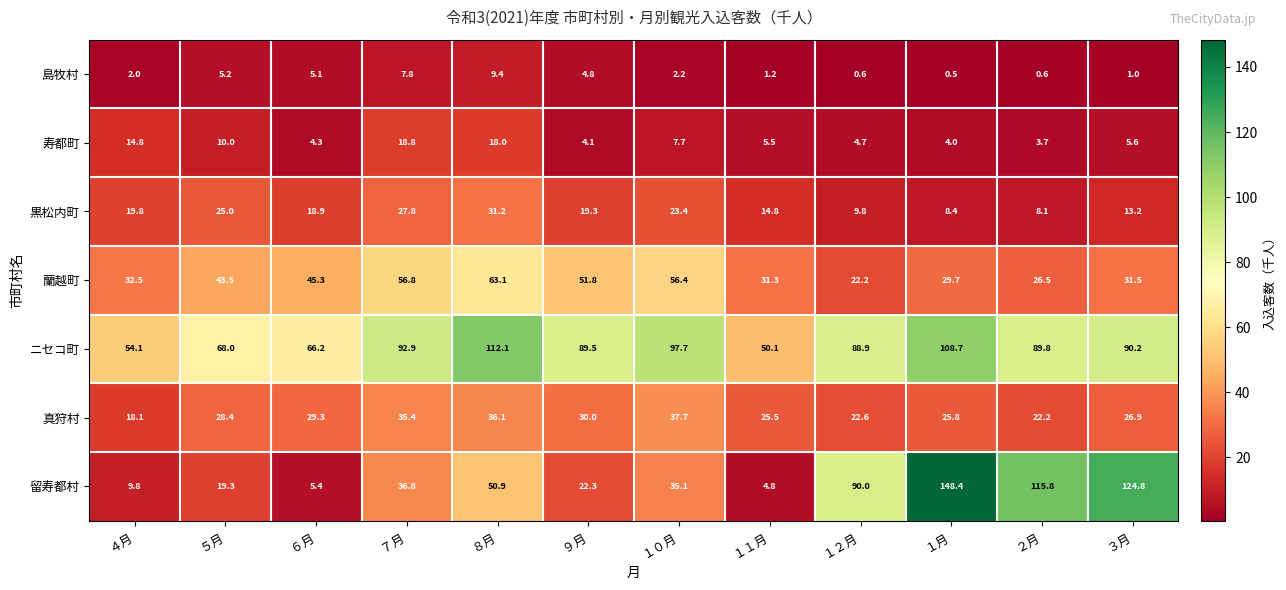

Between ６月 and １１月, which series saw the biggest shift?

ニセコ町